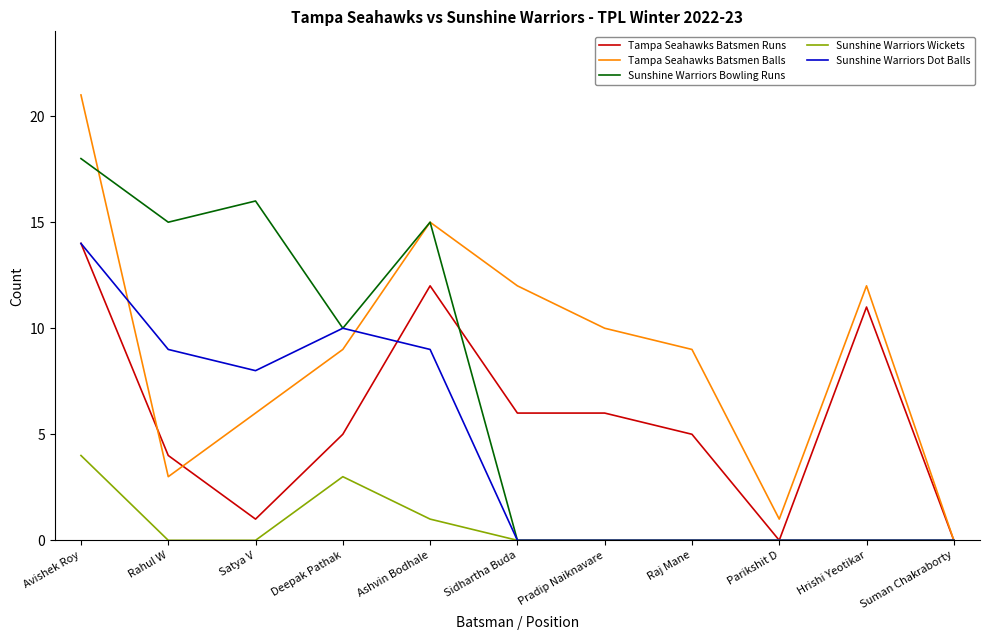

What position from the right is Raj Mane?

4